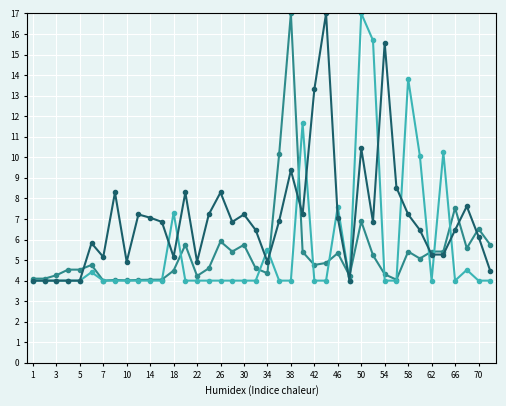

What is the maximum value shown in the chart?

17.0